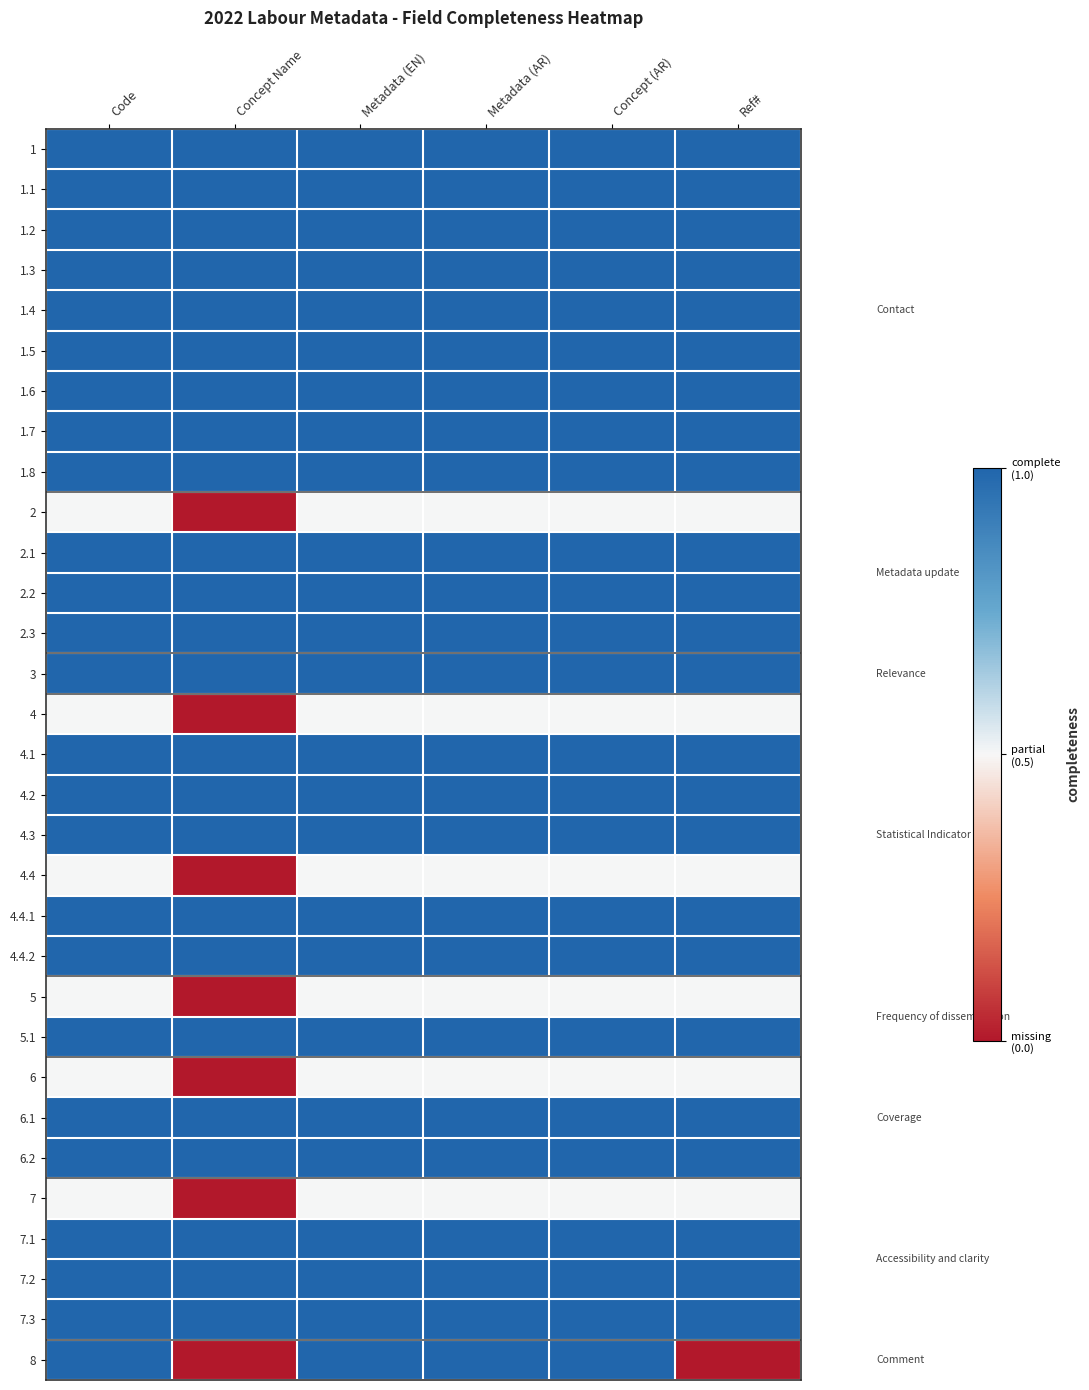

Which has a higher value, Concept (AR) or Concept Name?

Concept (AR)